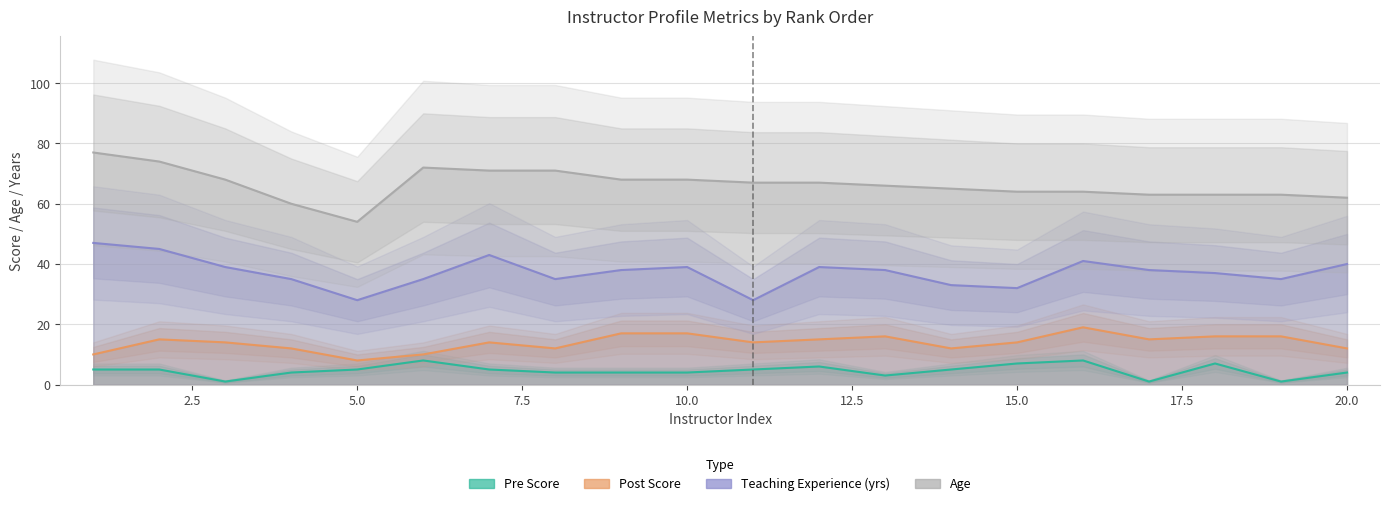

True or false: ประสบการณ์การสอน and Post cross at least once.

False